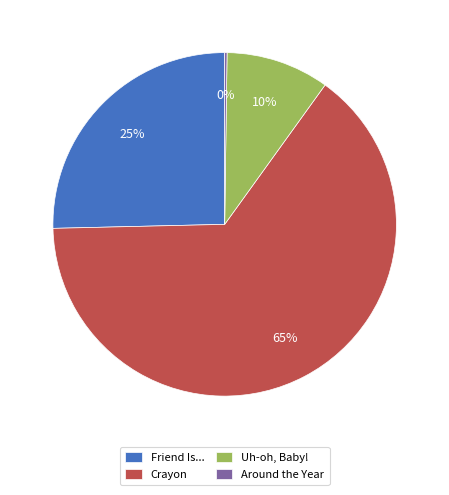

Which slice represents more than half of the pie?

Crayon